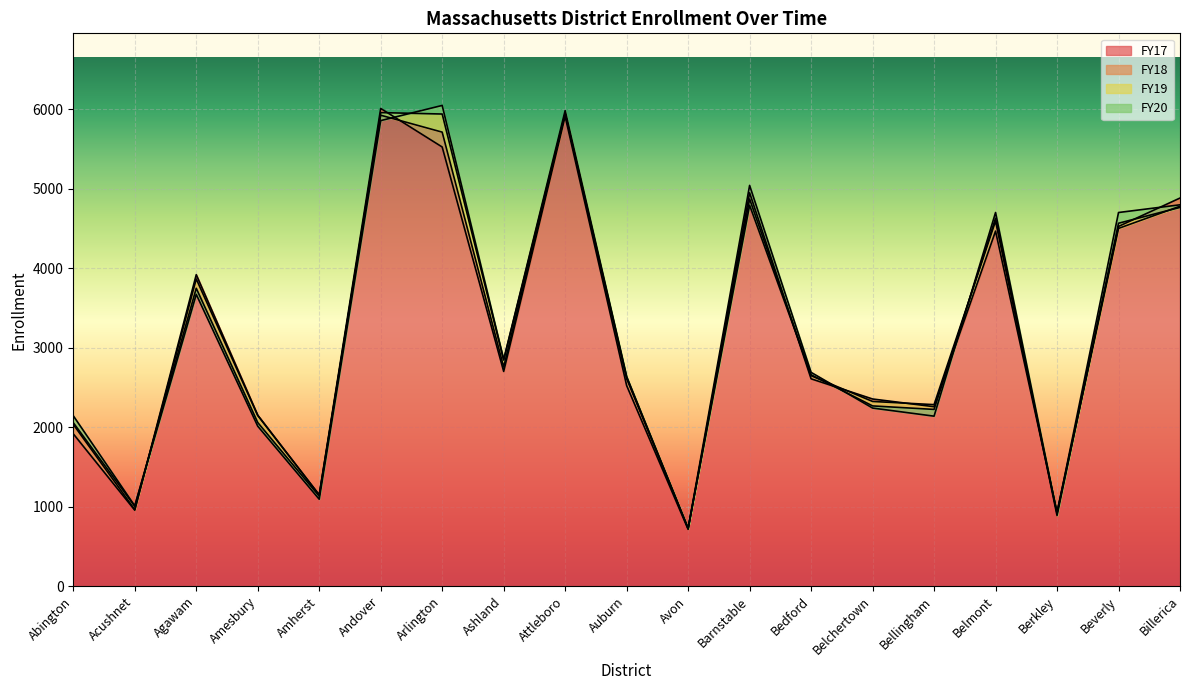

Is the value of FY19 at Acushnet greater than the value of FY17 at Amherst?

No